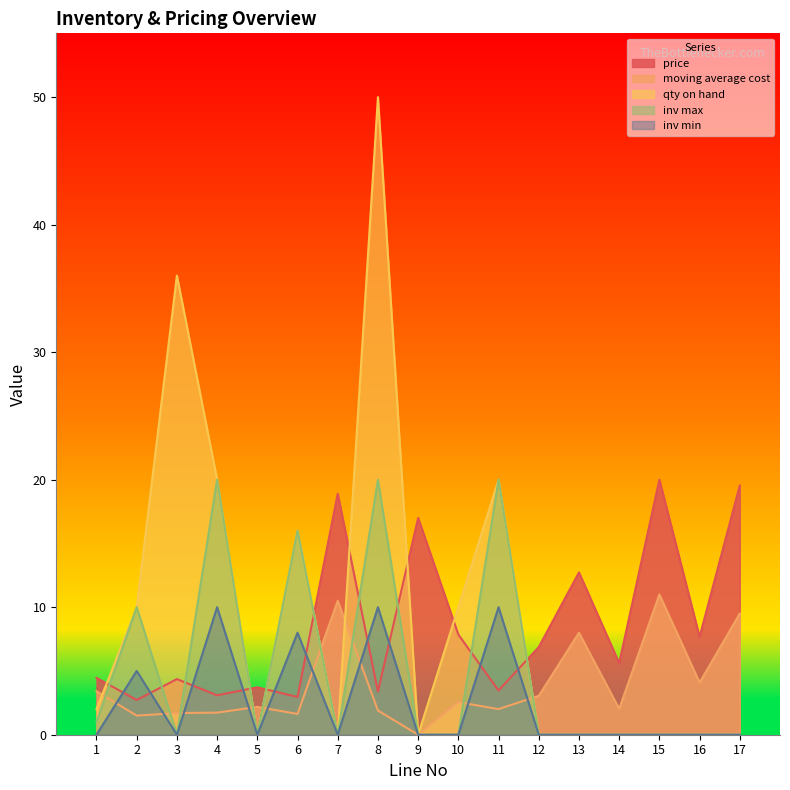

Is the value of inv min at 11 greater than the value of inv max at 8?

No